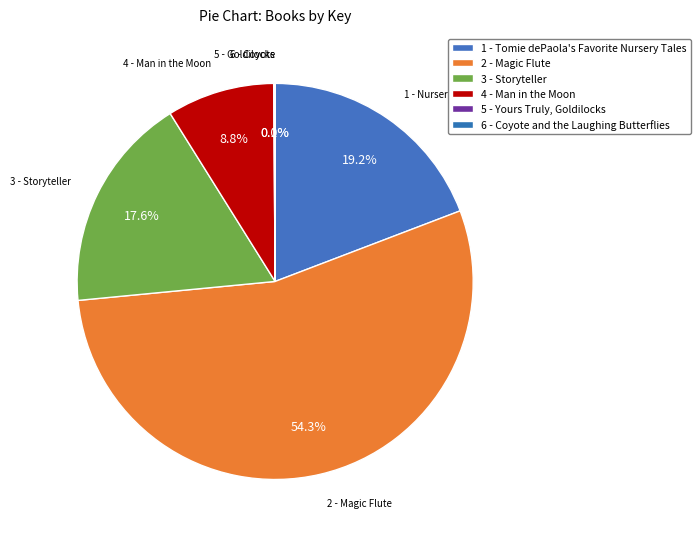

What is the majority slice?

2 - Magic Flute